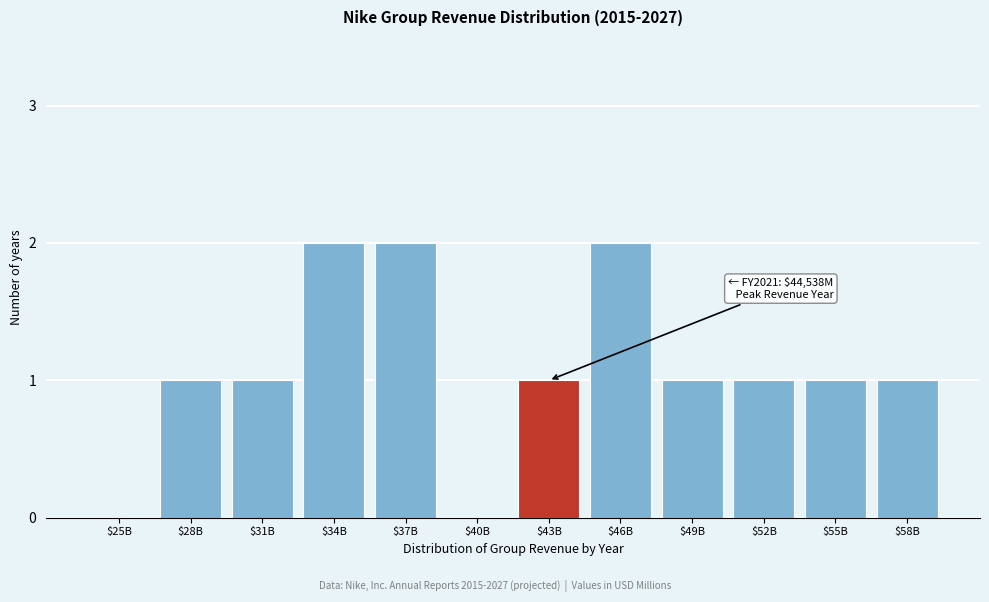

Is it true that the value at $55B is 2?

False